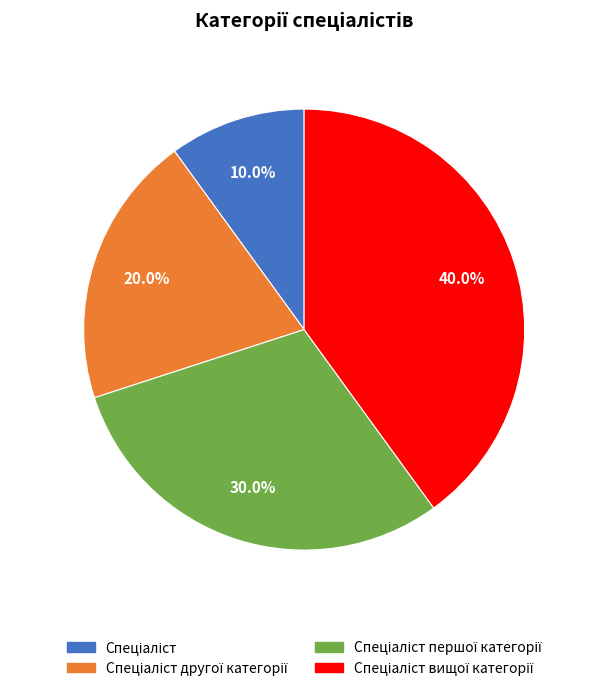

Count the number of slices in the pie.

4